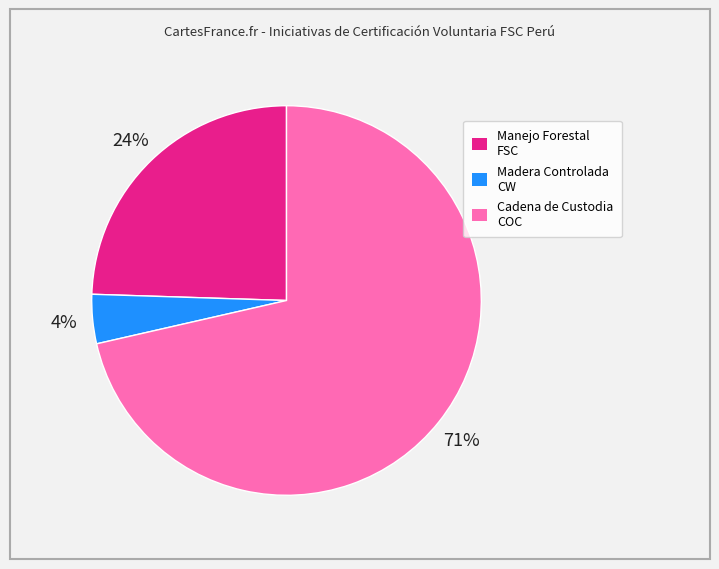

What is the ratio of the value at Manejo Forestal FSC to the value at Cadena de Custodia COC?

0.3